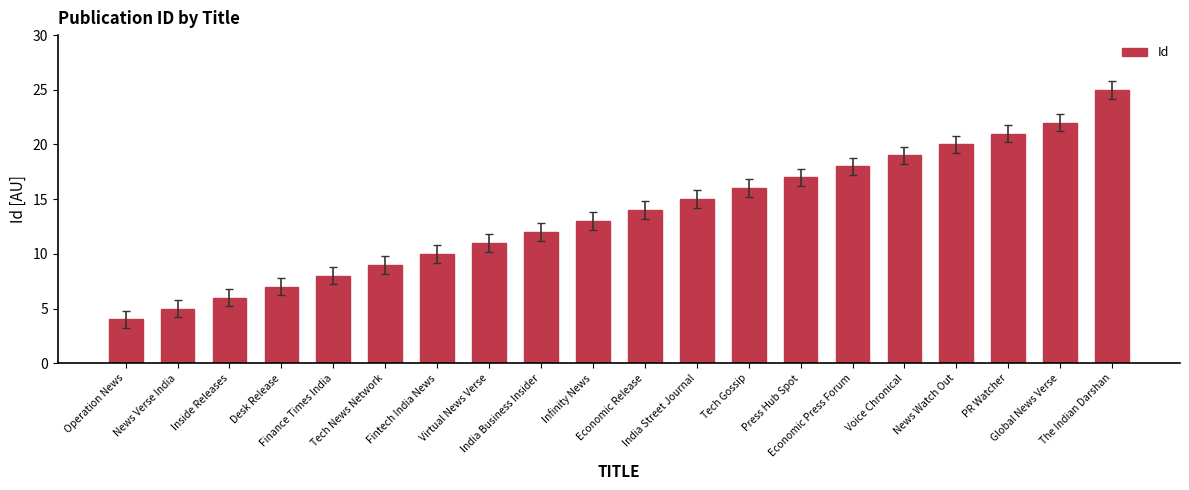

Count the number of data series in this chart.

1